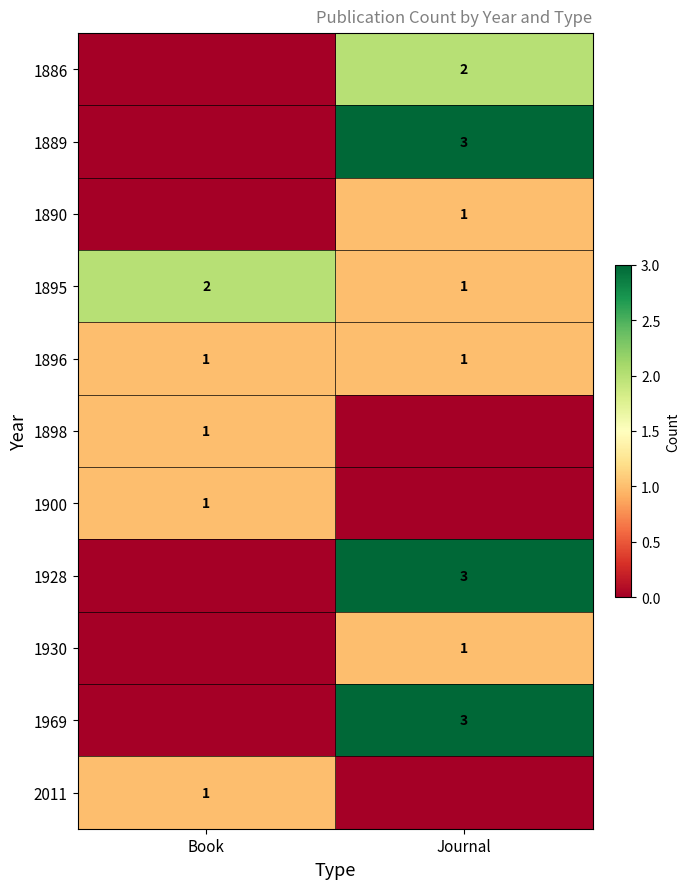

Is it true that 1900 equals 2 at Book?

False